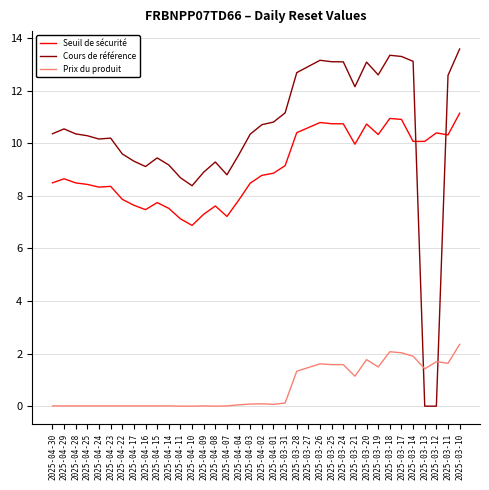

True or false: Seuil de sécurité has a value of 10.1 at 2025-03-13.

True